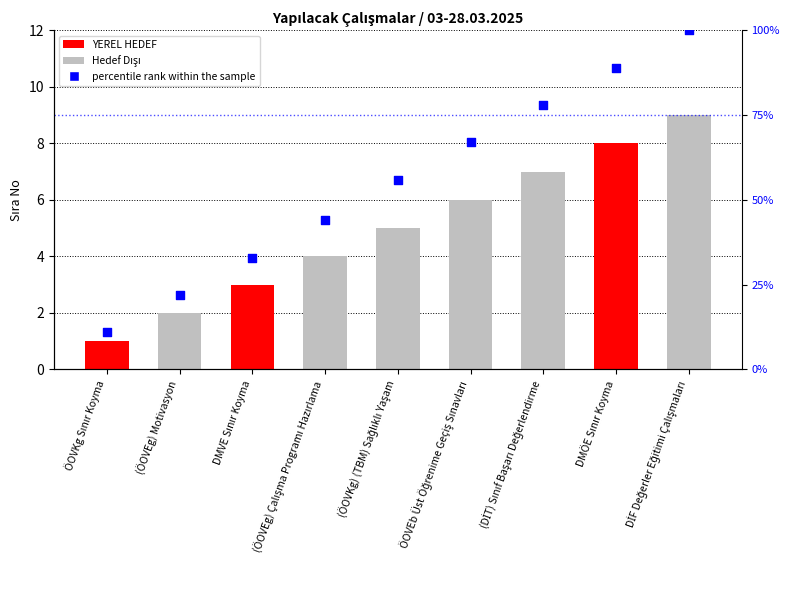

Which has a higher value, DMVE Sınır Koyma or ÖOVEb Üst Öğrenime Geçiş Sınavları?

ÖOVEb Üst Öğrenime Geçiş Sınavları